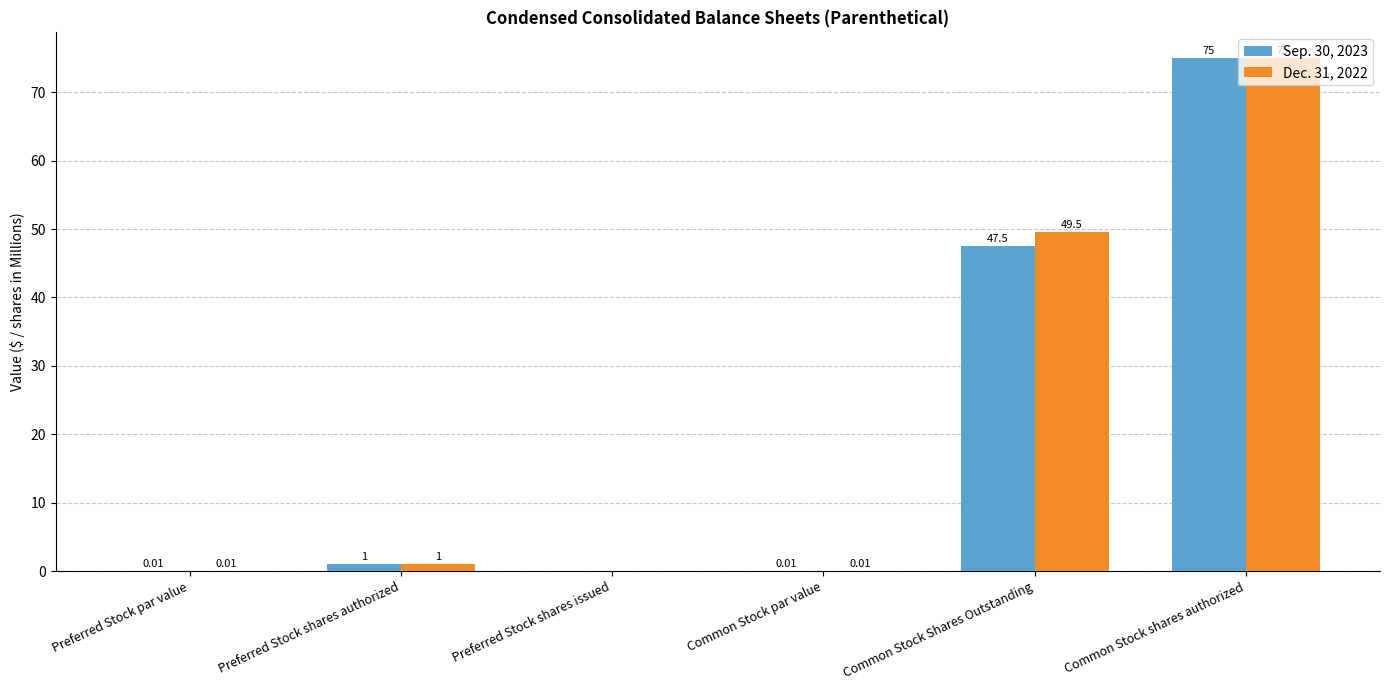

What are all the series names shown in the legend?

Sep. 30, 2023, Dec. 31, 2022